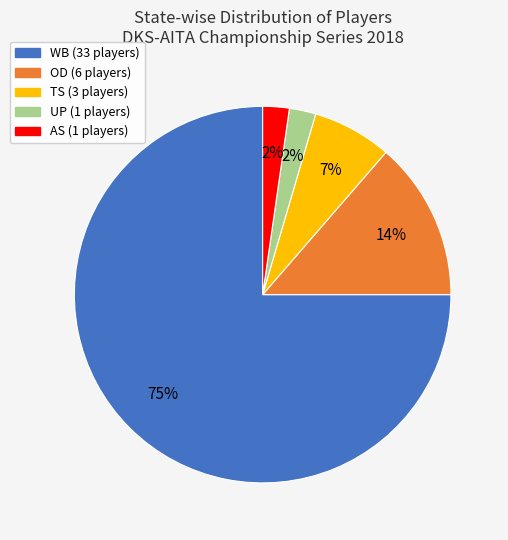

How many segments does this pie chart have?

5